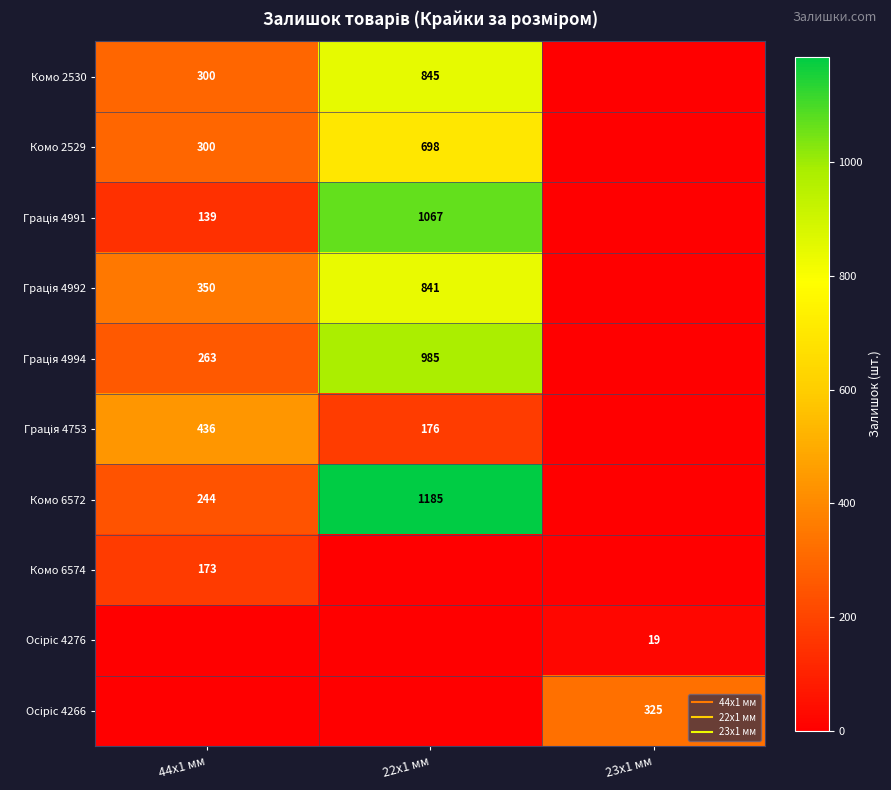

Which series has the largest total across all categories?

Комо 6572